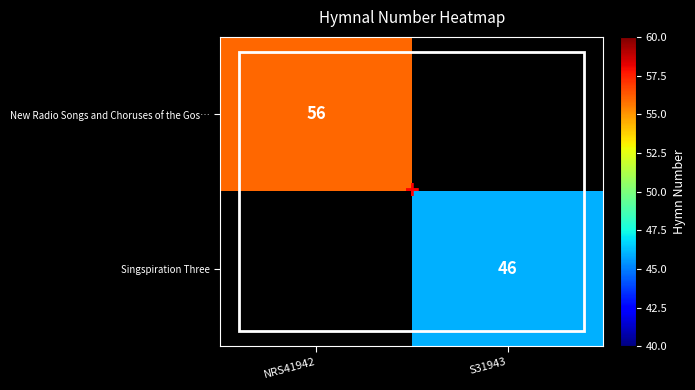

True or false: Singspiration Three has a value of 46 at S31943.

True